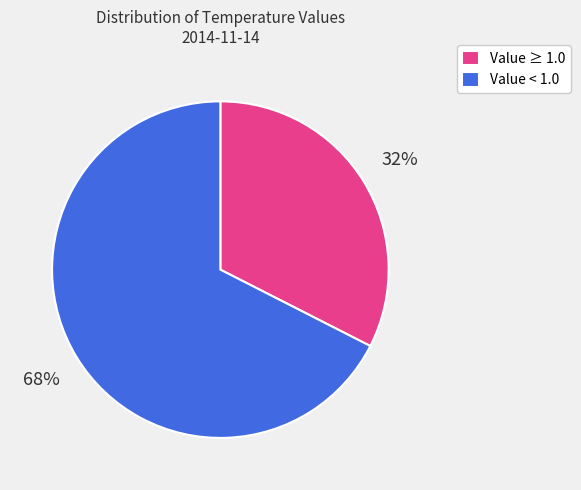

To the nearest percent, what portion does Value < 1.0 represent?

68%